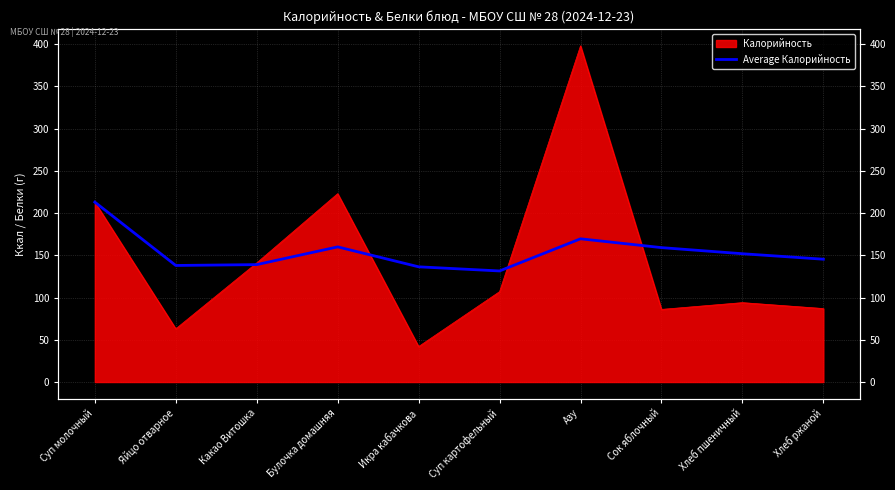

True or false: the data shows 131.5 at Суп картофельный.

True